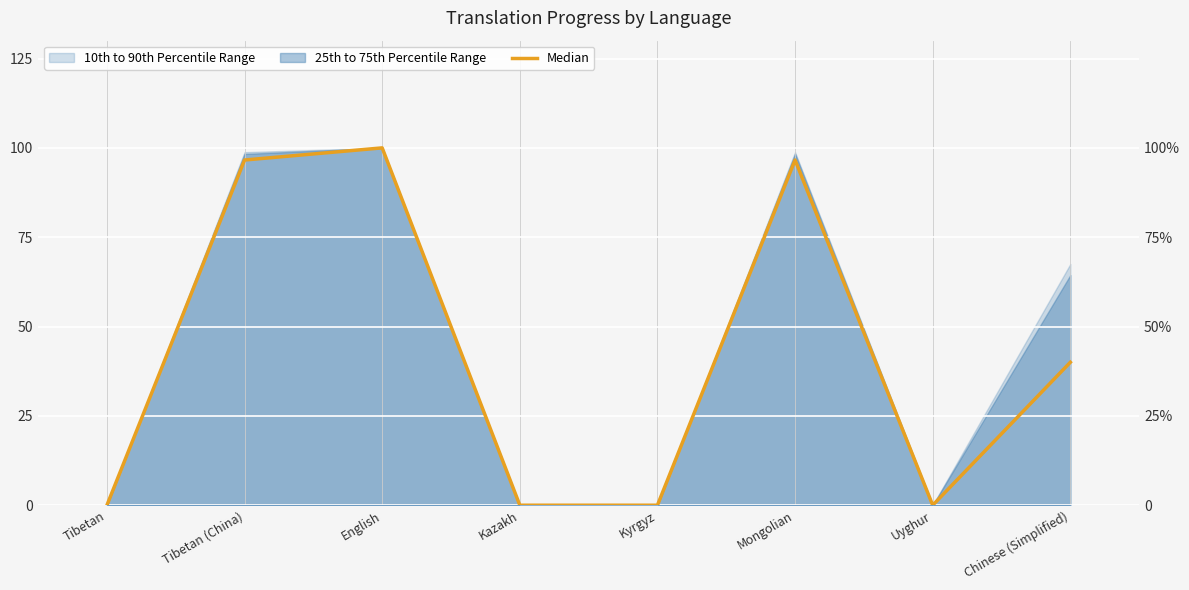

What is the label of the 6th point from the left?

Mongolian